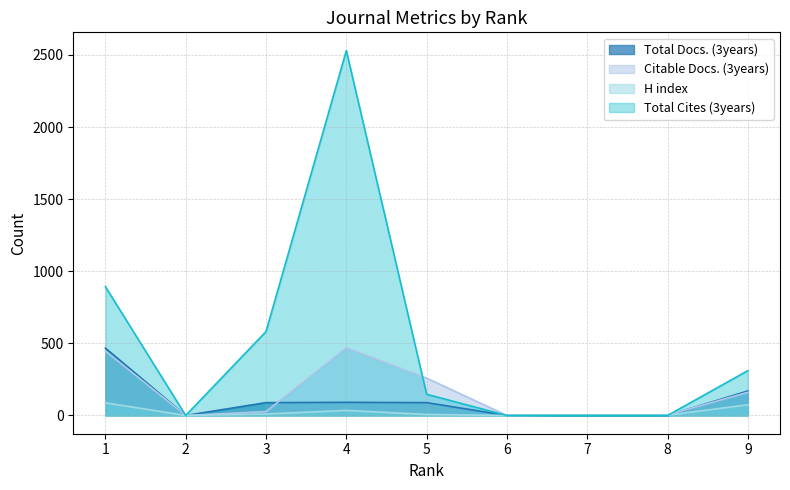

What is the value of the H index point at the 1st from the left?

88